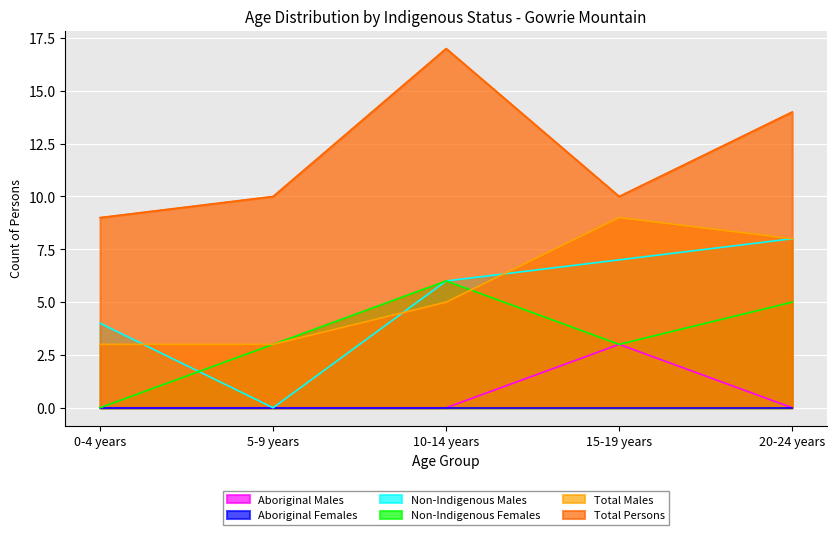

Between 5-9 years and 20-24 years, which series saw the biggest shift?

Non-Indigenous Males